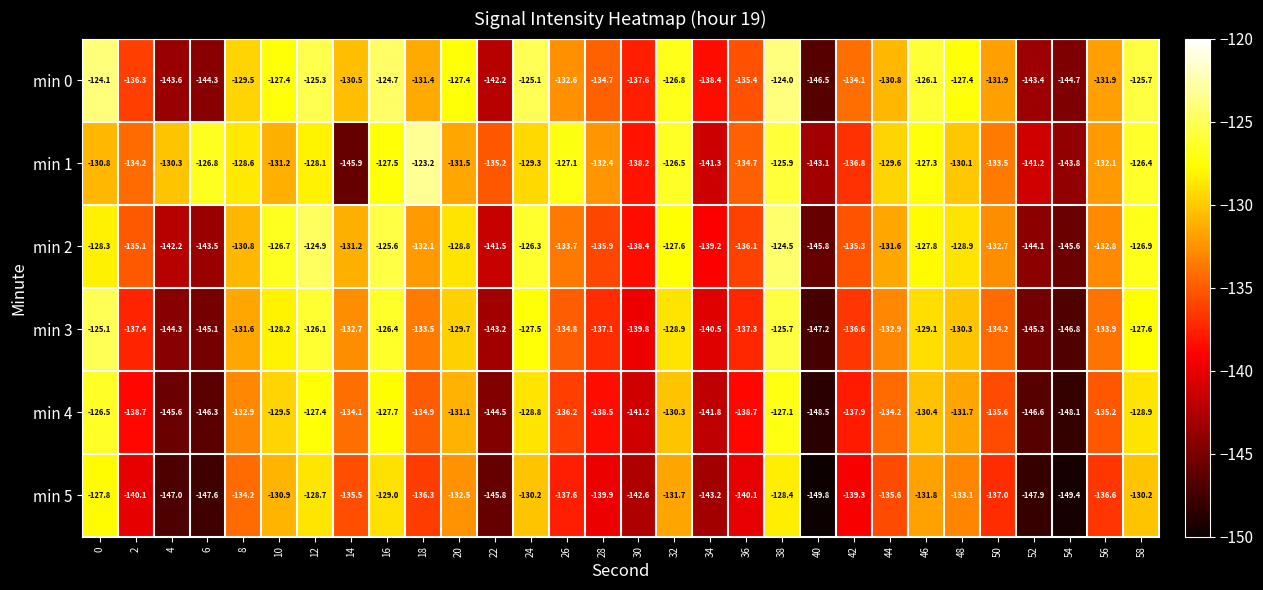

Which series has the largest total across all categories?

min 1